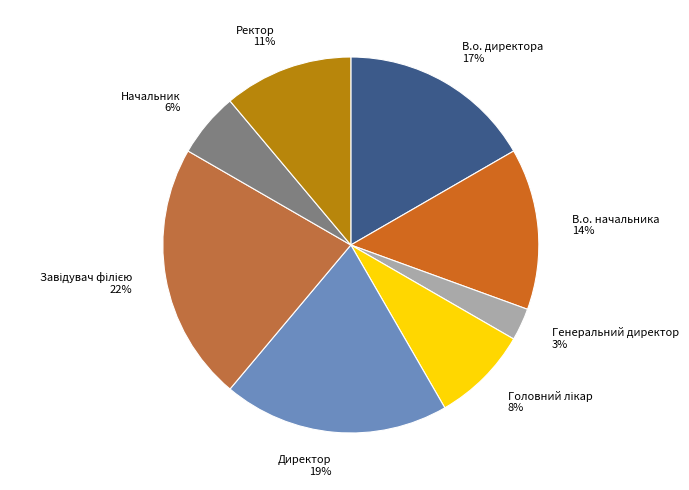

Which category has the smallest portion of the pie?

Генеральний директор